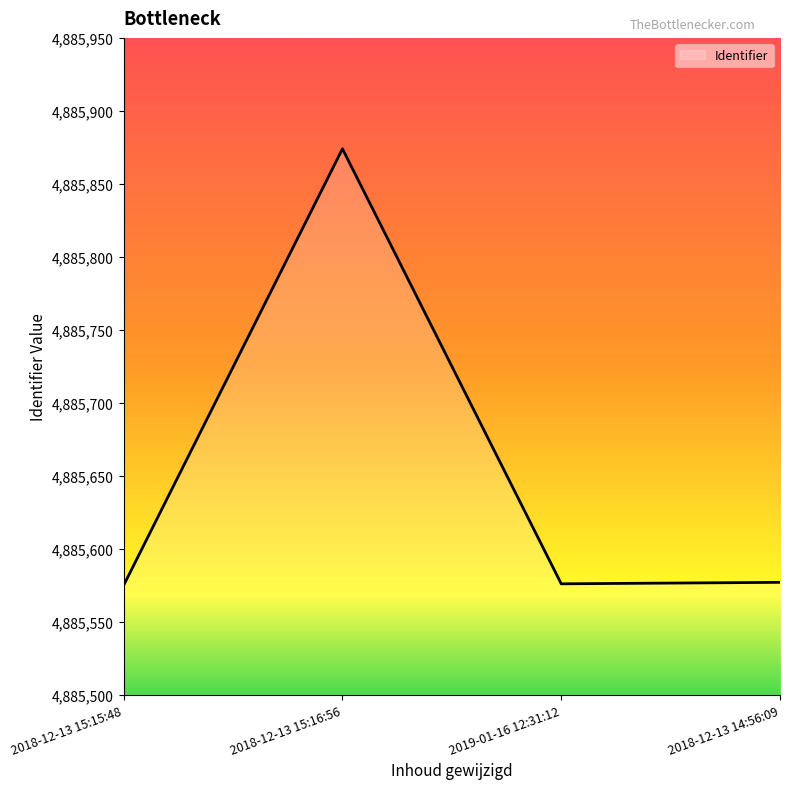

What is the maximum value shown in the chart?

4885874